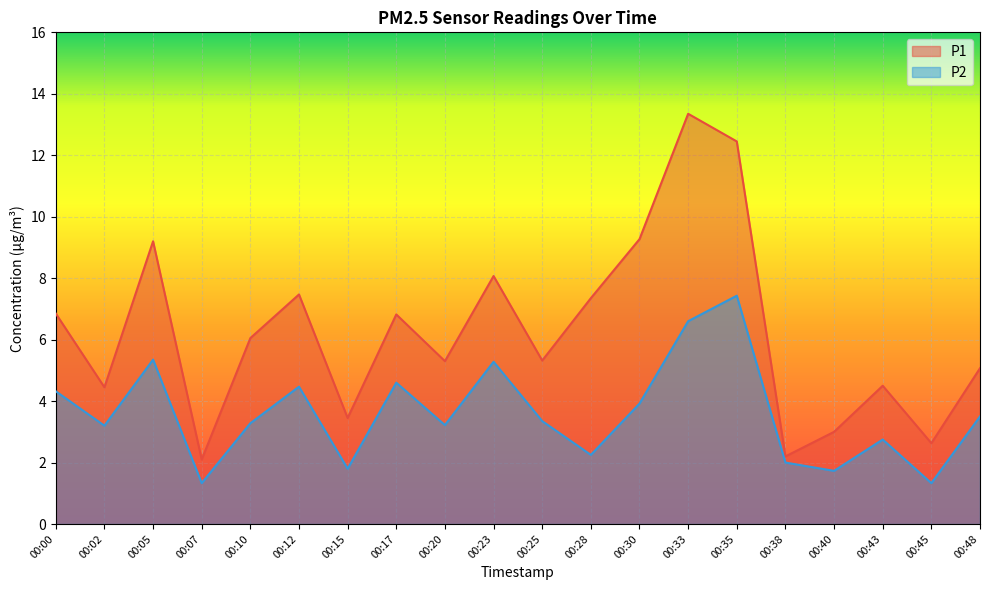

List the series in order of their peak value, lowest first.

P2, P1